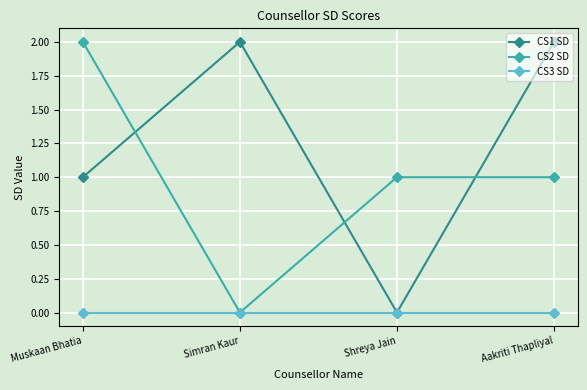

Where do CS1 SD and CS2 SD first cross each other?

Muskaan Bhatia and Simran Kaur